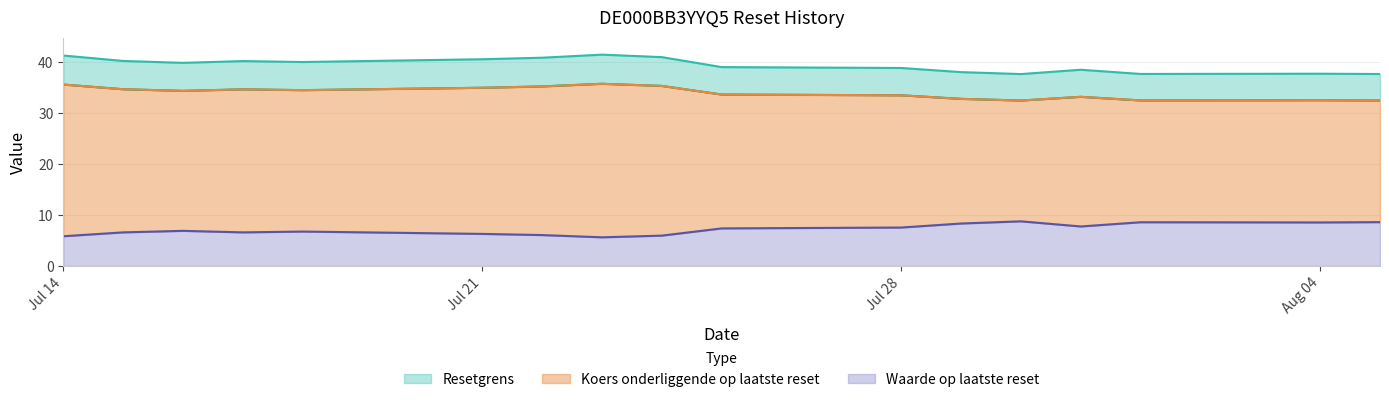

At which category does Koers onderliggende op laatste reset reach its first local valley?

2025-07-16